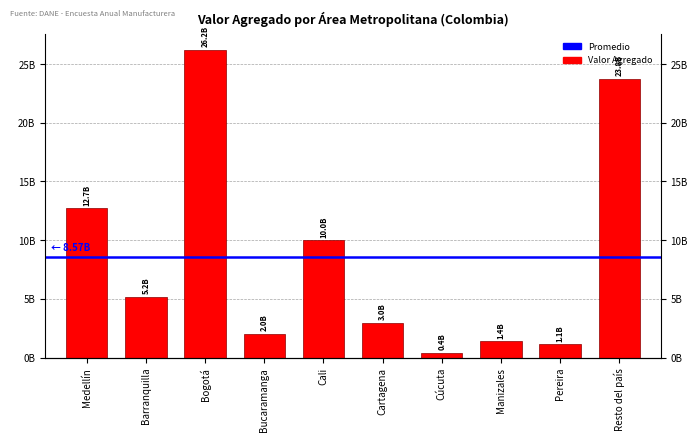

Read the value at Medellín, to the nearest 50.

12730049300